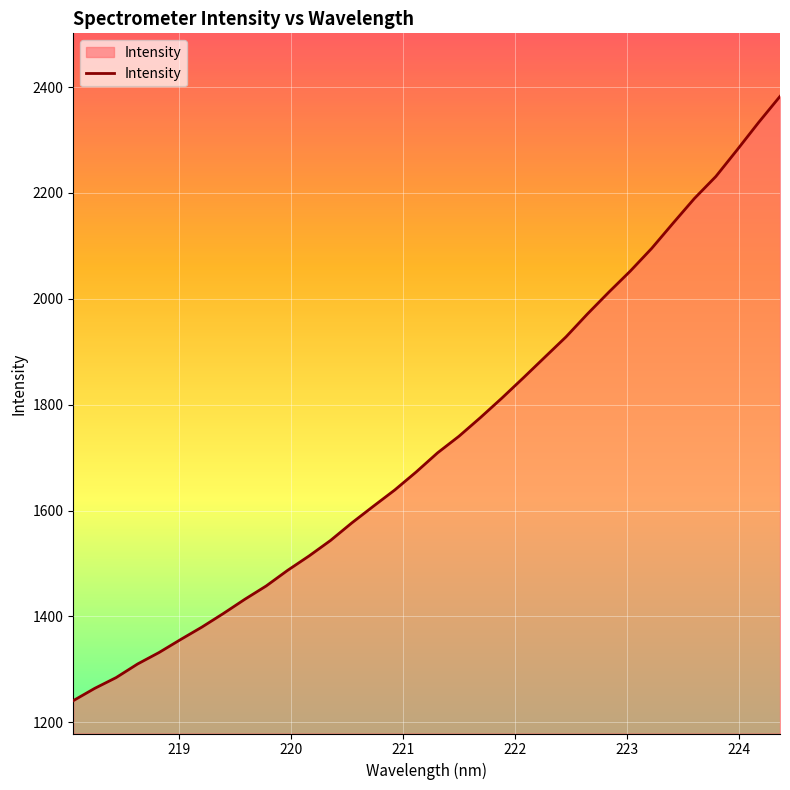

What is the minimum value shown in the chart?

1240.9